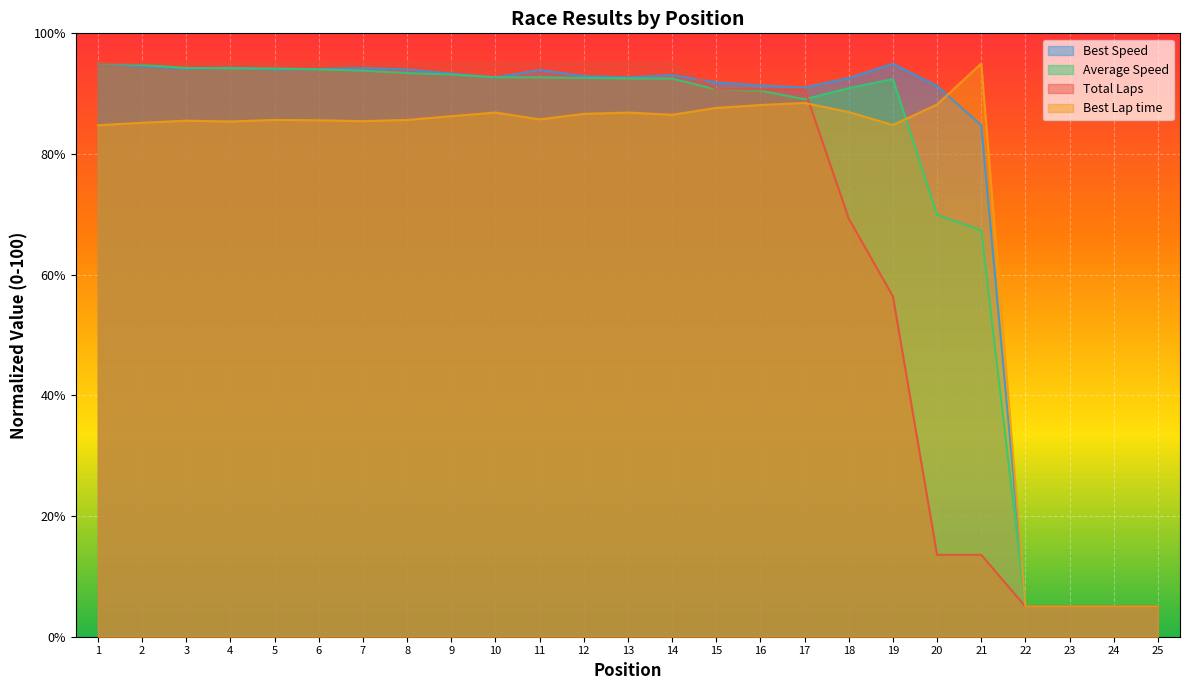

What is the average value of the Total Laps series?

71.0